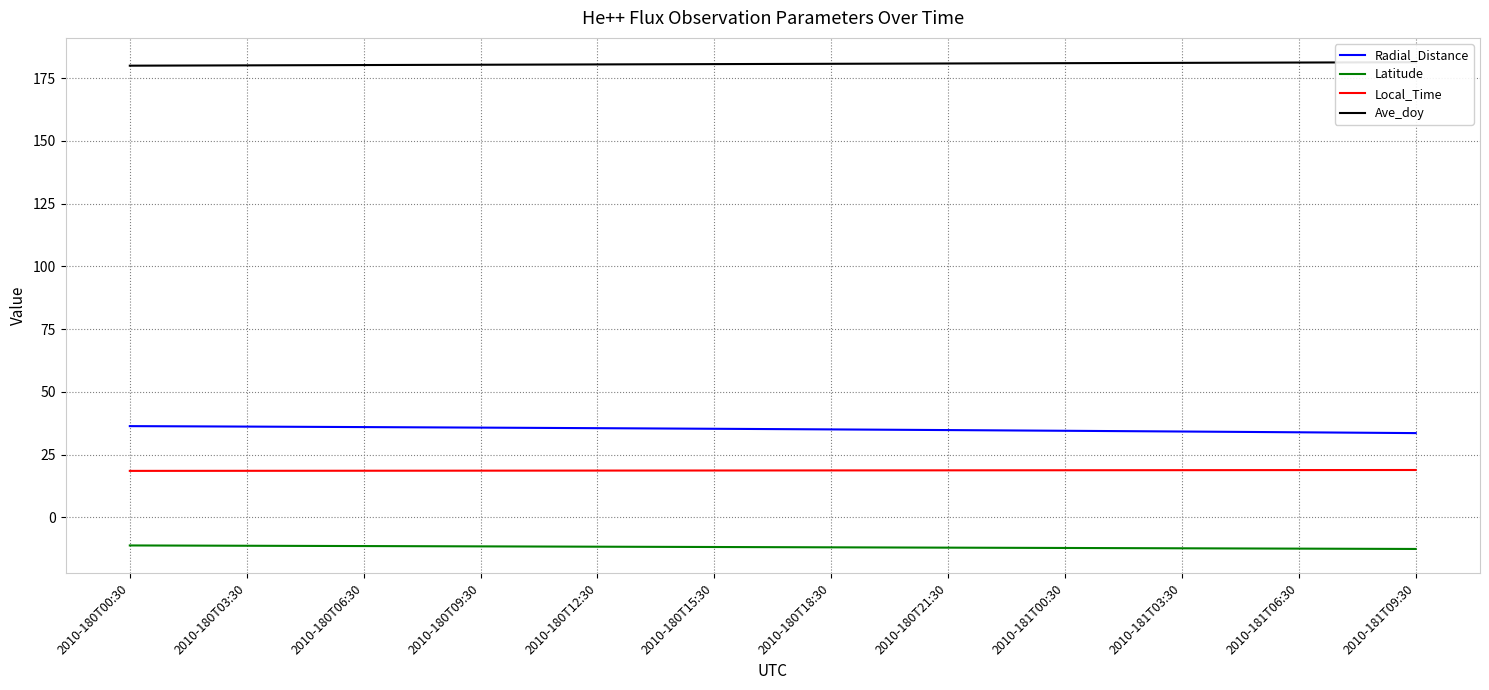

True or false: Radial_Distance and Latitude intersect in this chart.

False